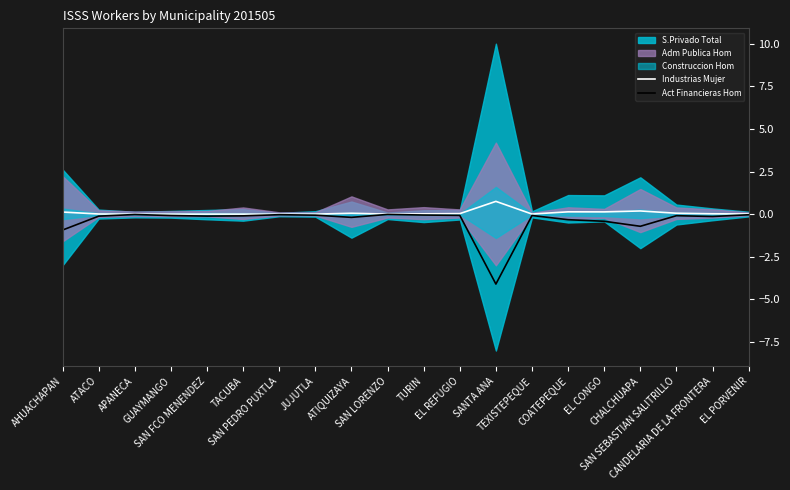

True or false: Act Financieras Hom has a value of -0.9 at AHUACHAPAN.

True